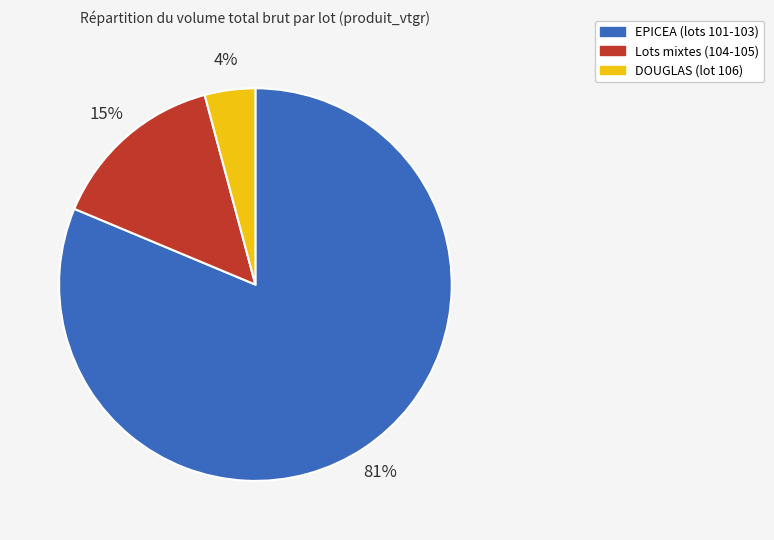

To the nearest percent, what is the average slice percentage?

33%